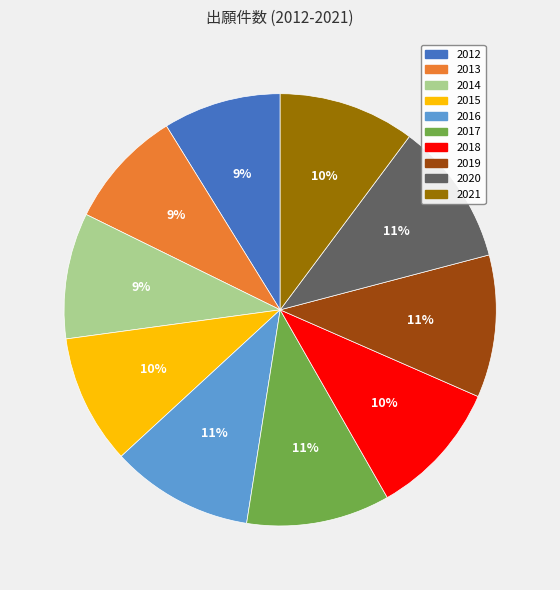

Is there a majority slice in this chart?

No